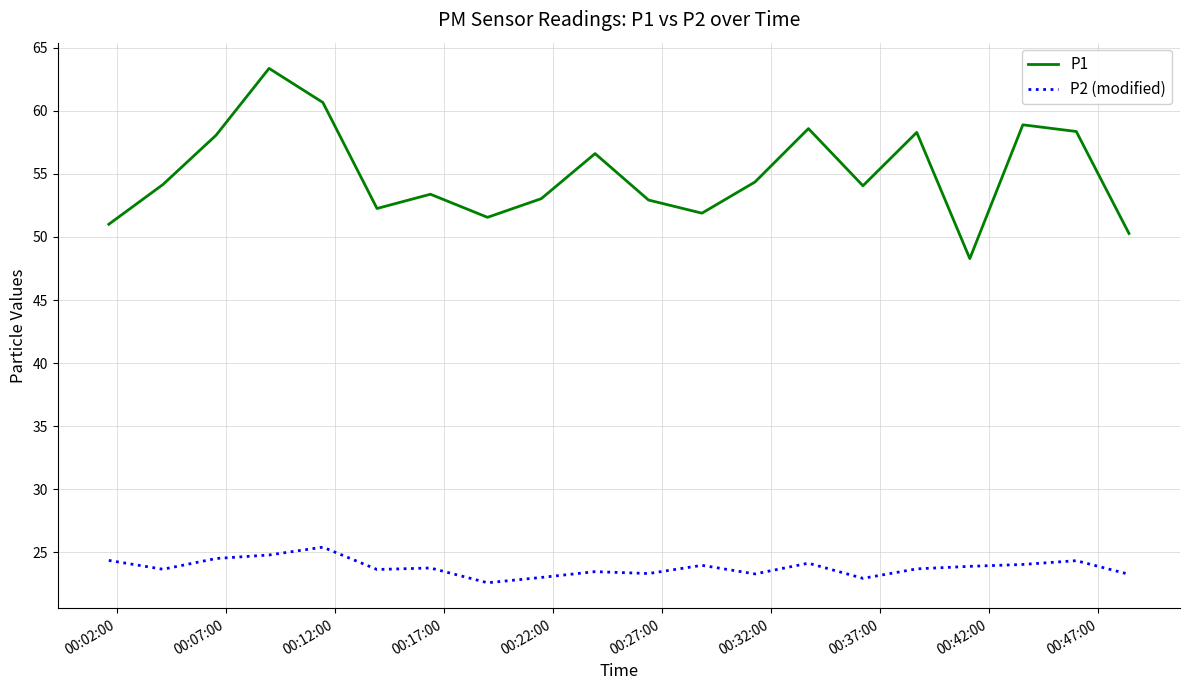

Rank the series by their average value, from lowest to highest.

P2 (modified), P1